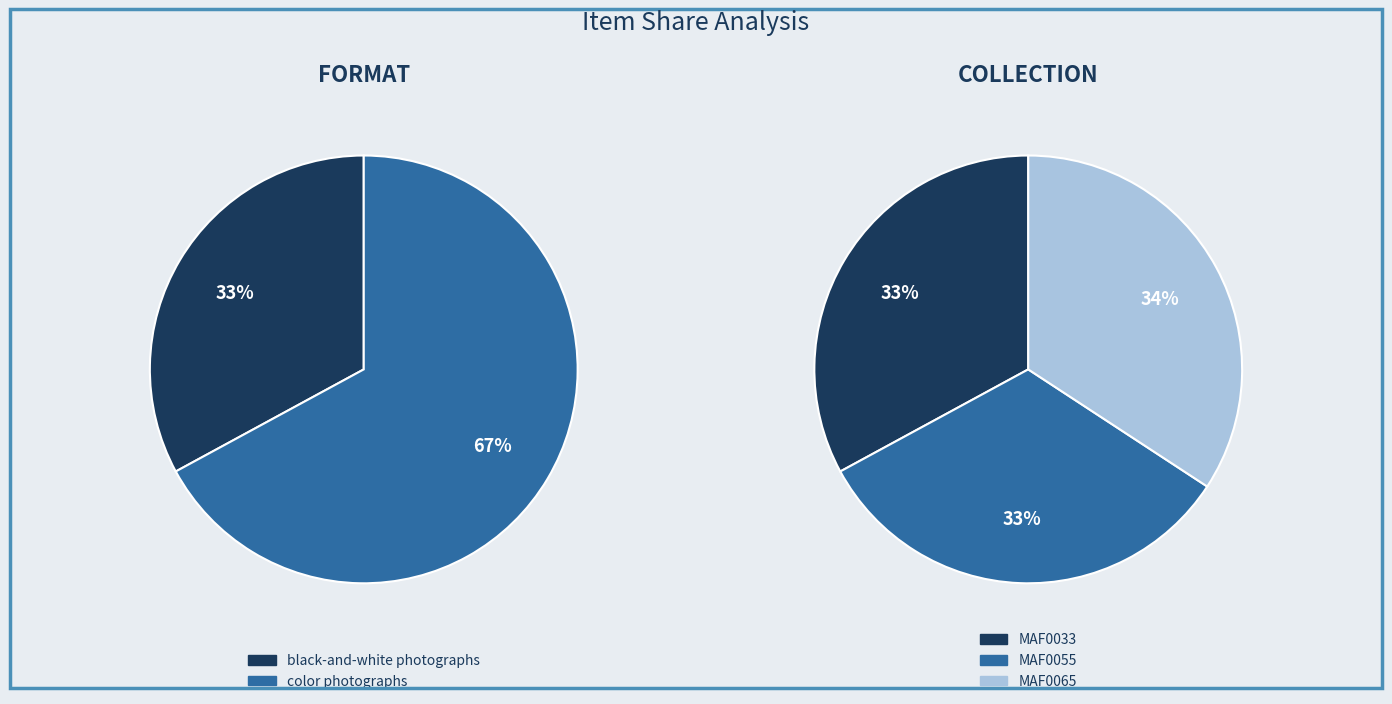

To the nearest percent, what portion does 1 represent?

33%